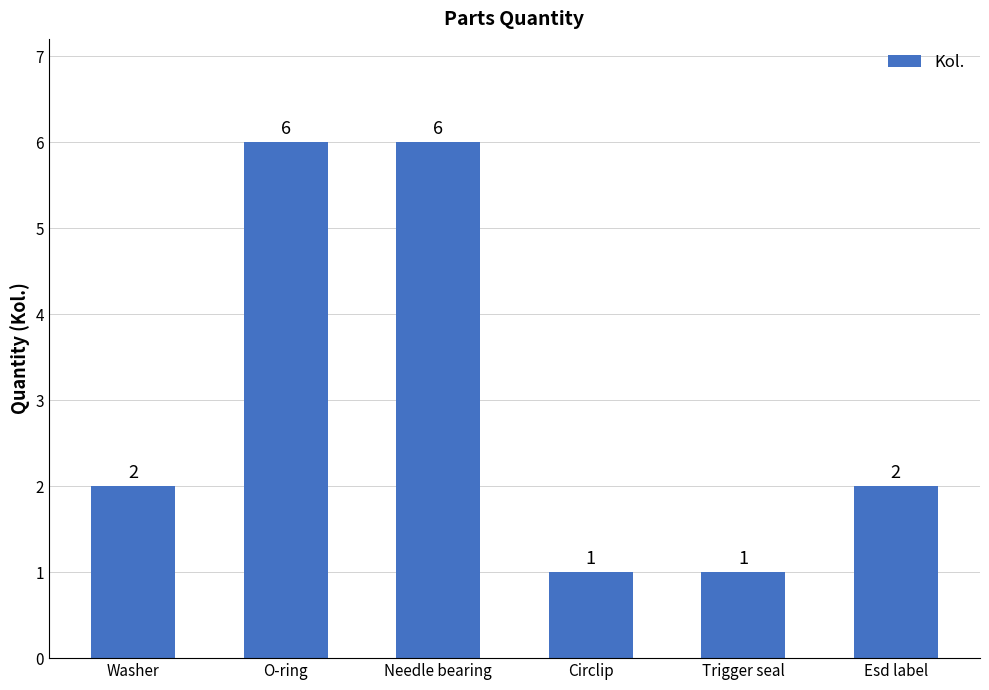

What is the change in value from O-ring to Trigger seal?

-5